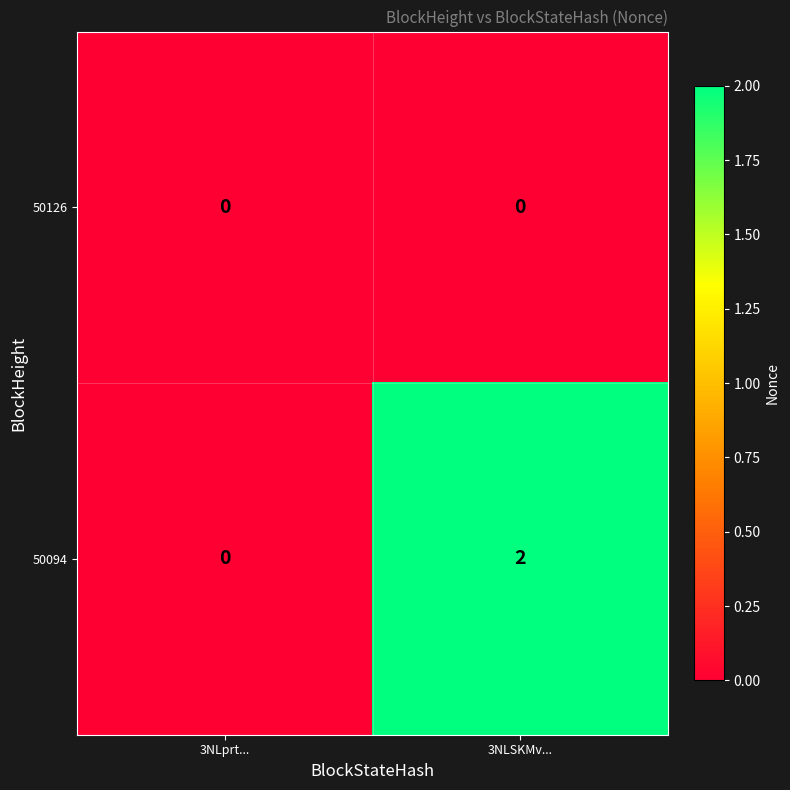

The value of 50126 at 3NLprt... is 0. True or false?

True